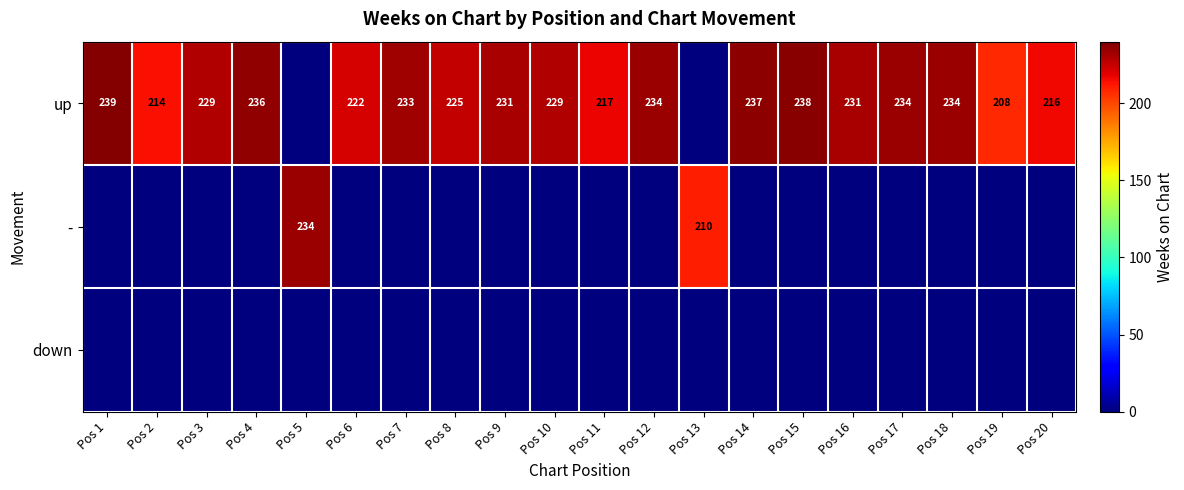

Is it true that up equals 236 at Pos 4?

True